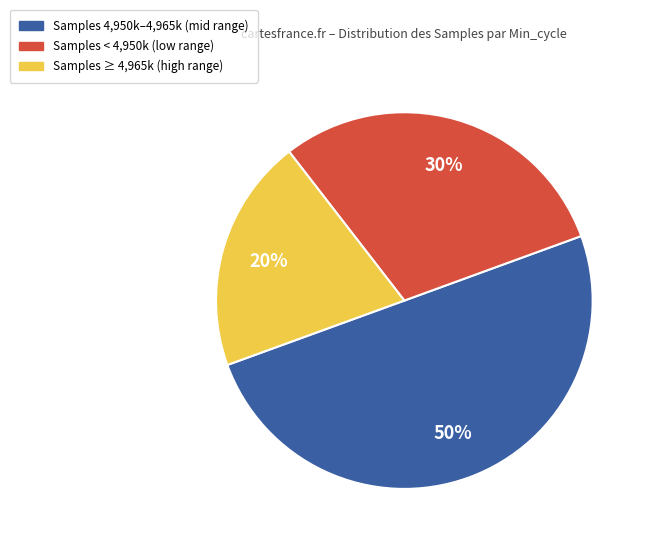

Is it true that Samples ≥ 4,965k (high range) is 32% of the pie?

False